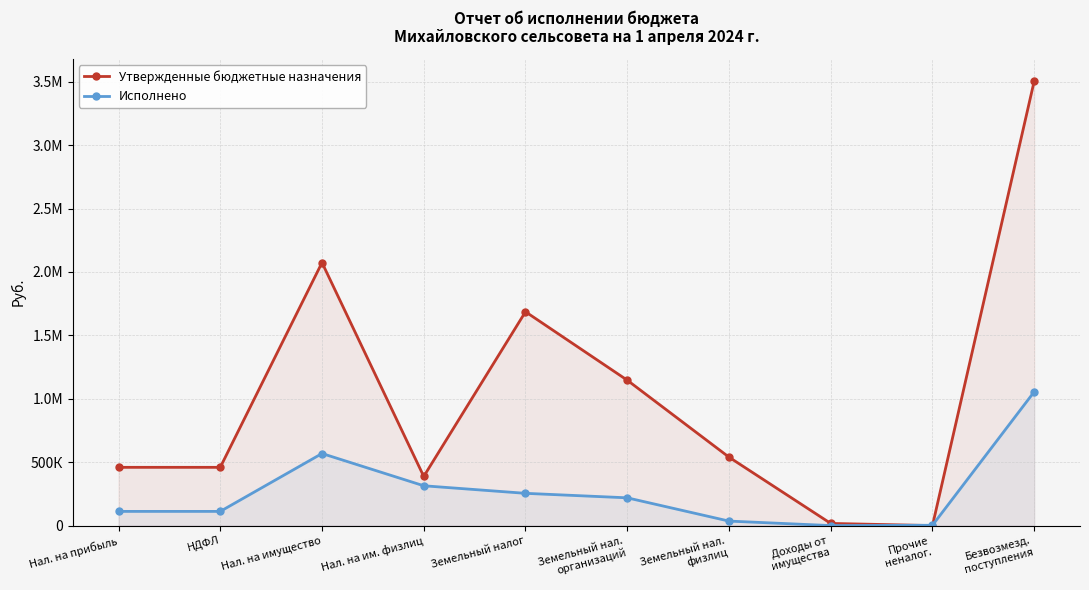

Does the chart have visible grid lines?

Yes